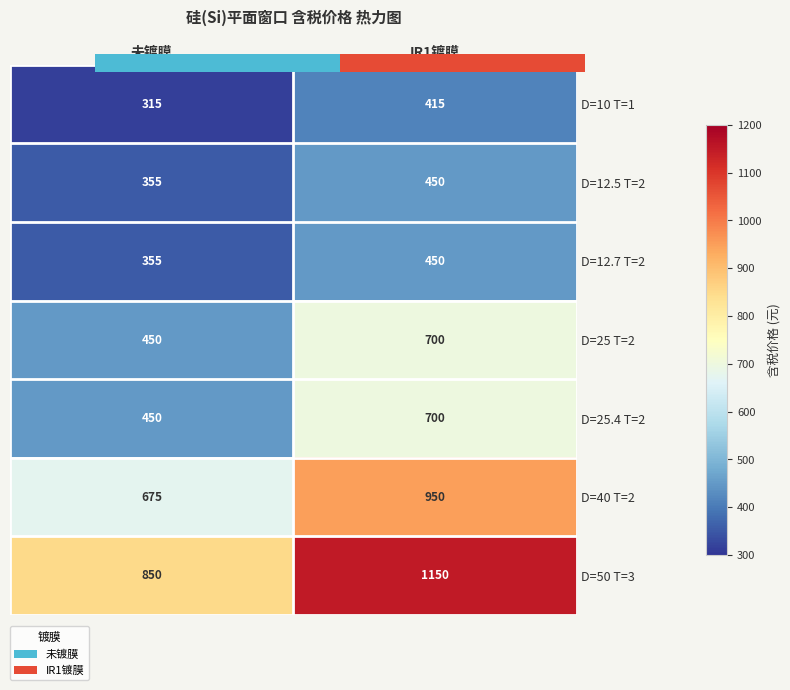

Between 未镀膜 and IR1镀膜, which is larger?

IR1镀膜